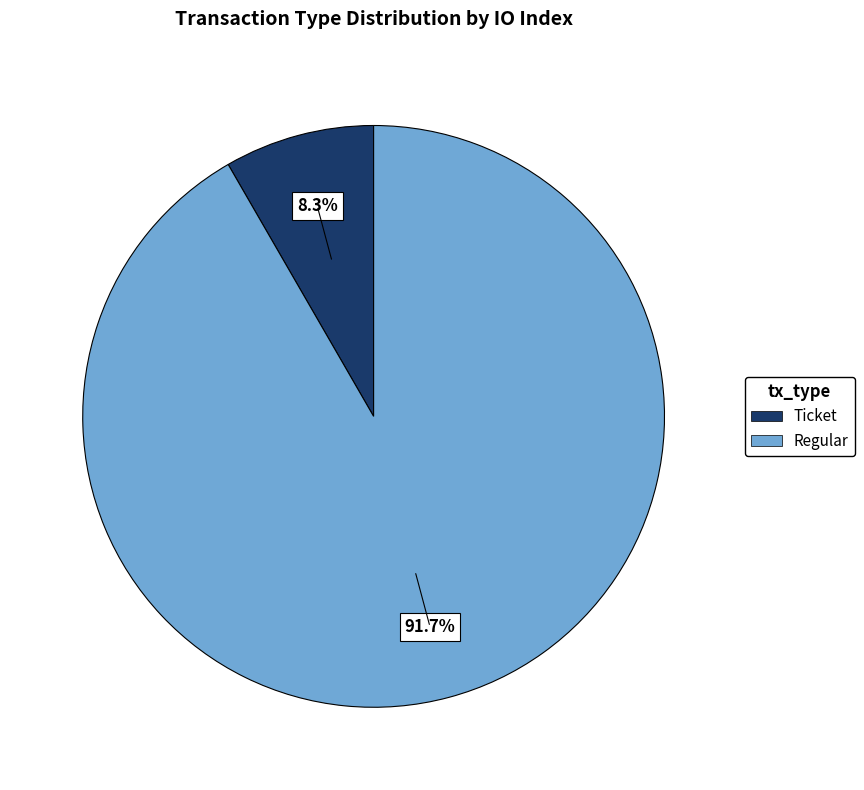

Is there a majority slice in this chart?

Yes